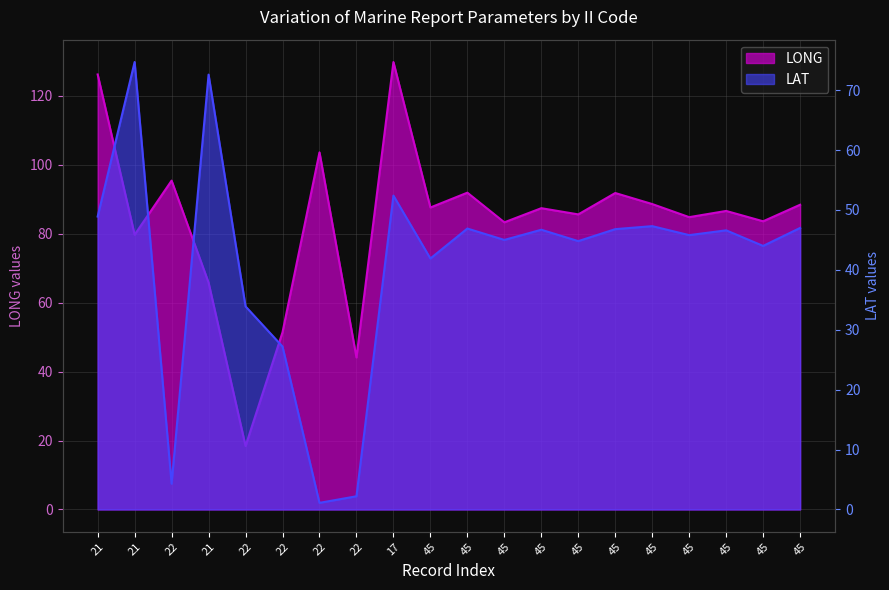

What is the maximum value for LAT?

74.7